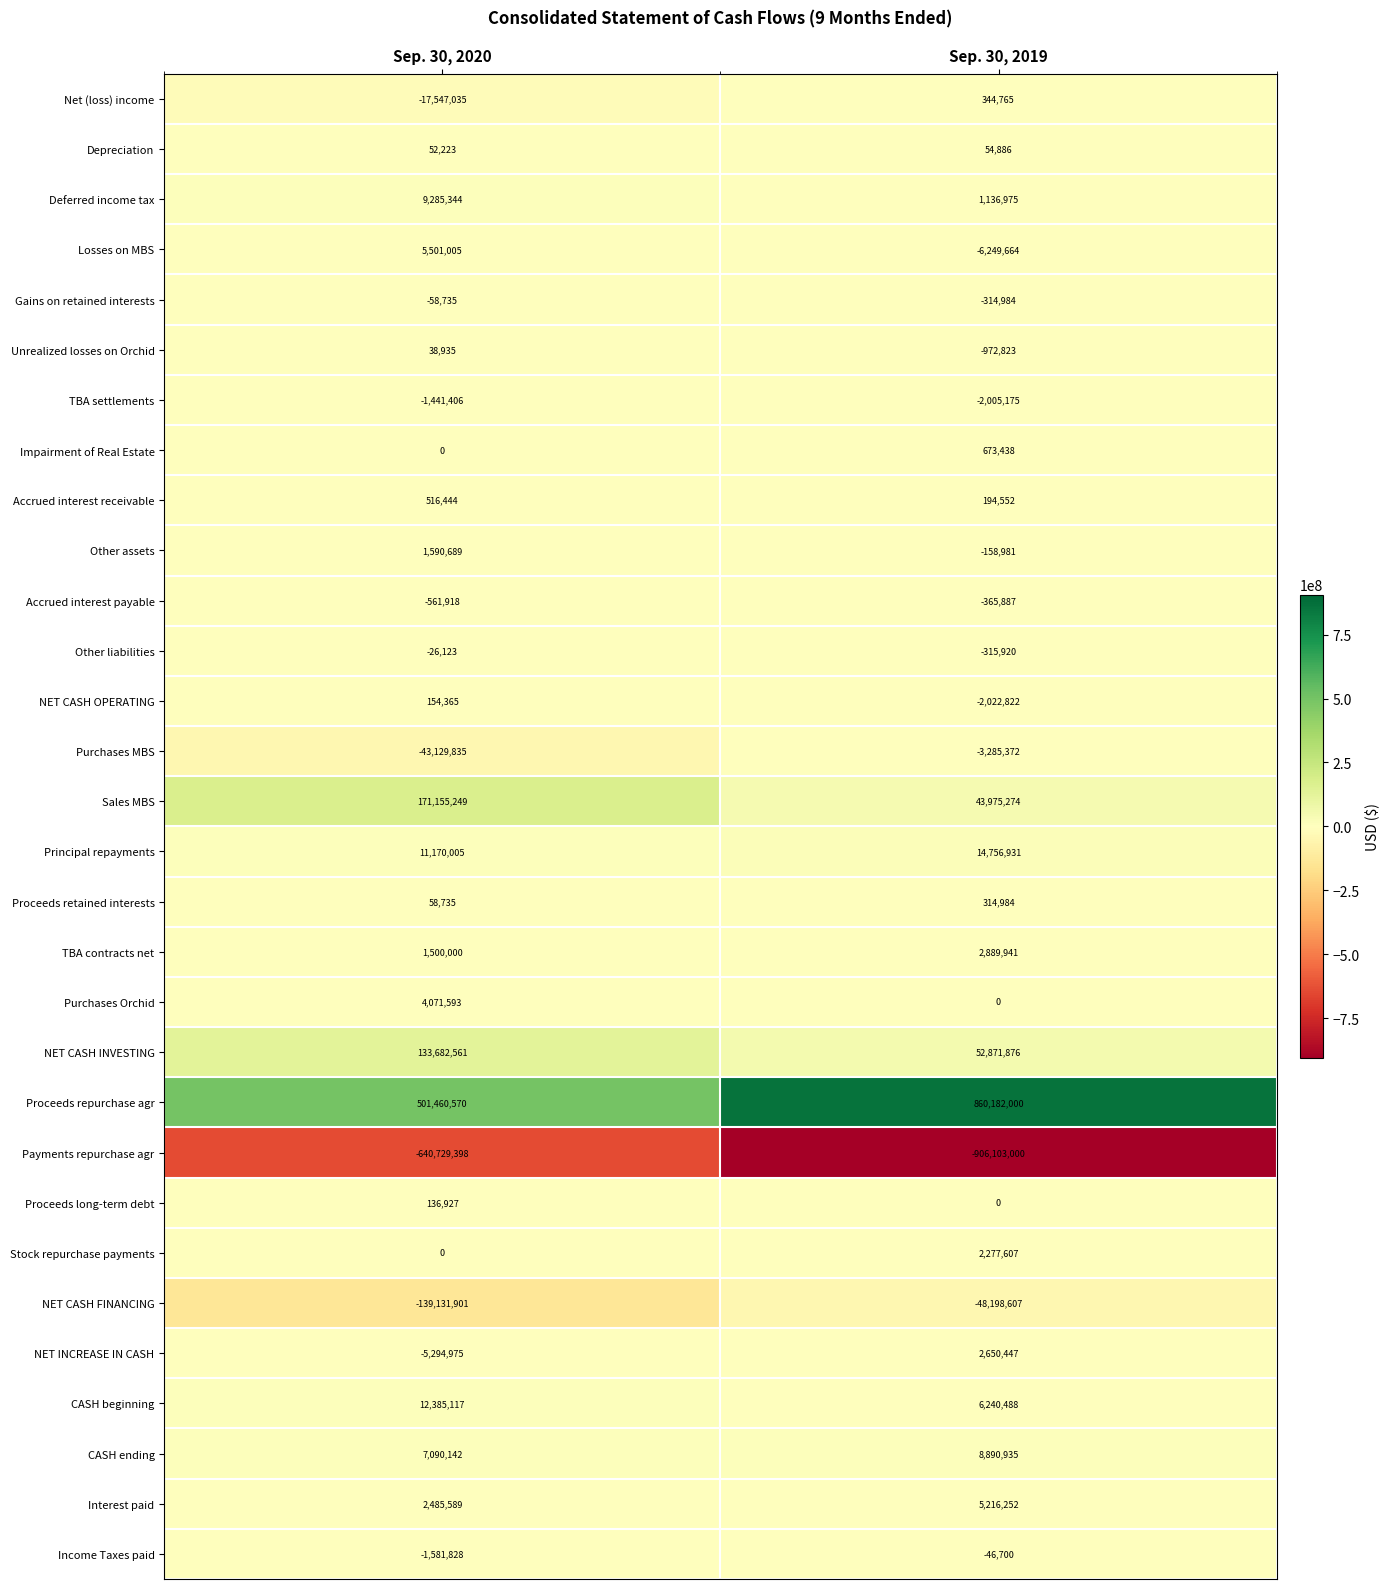

Is it true that NET CASH INVESTING equals 230460365 at Sep. 30, 2020?

False